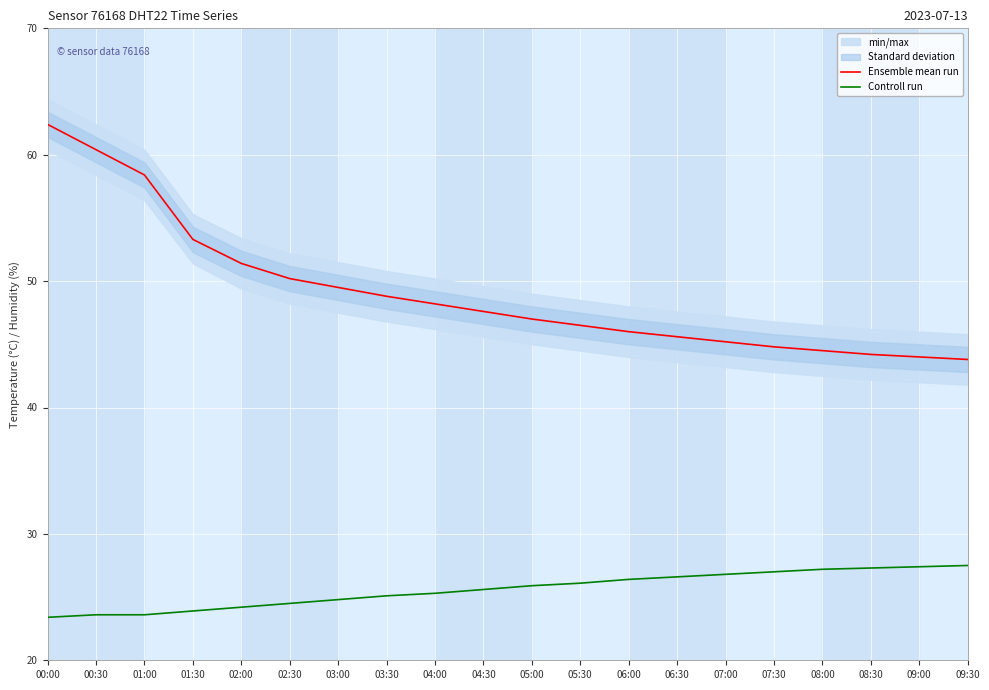

The Ensemble mean run series shows 16.3 at 05:30. True or false?

False